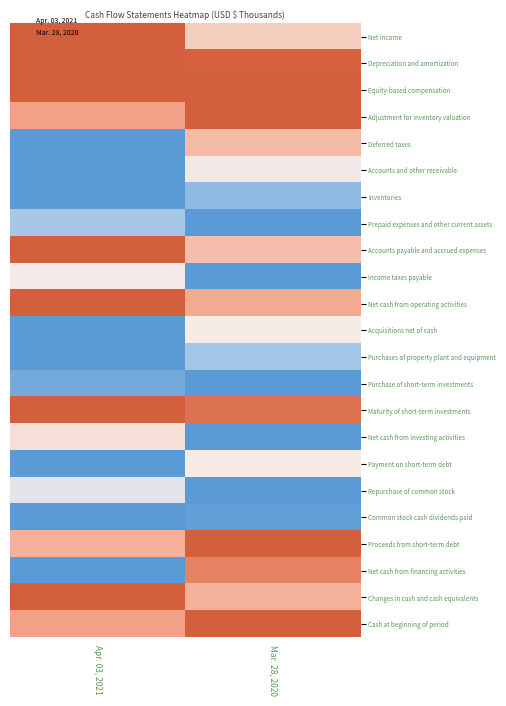

At Apr. 03, 2021, list the series in order from smallest to largest.

Deferred taxes, Accounts and other receivable, Inventories, Acquisitions net of cash, Purchases of property plant and equipment, Payment on short-term debt, Common stock cash dividends paid, Net cash from financing activities, Purchase of short-term investments, Prepaid expenses and other current assets, Repurchase of common stock, Income taxes payable, Net cash from investing activities, Proceeds from short-term debt, Cash at beginning of period, Adjustment for inventory valuation, Net income, Depreciation and amortization, Equity-based compensation, Accounts payable and accrued expenses, Net cash from operating activities, Maturity of short-term investments, Changes in cash and cash equivalents